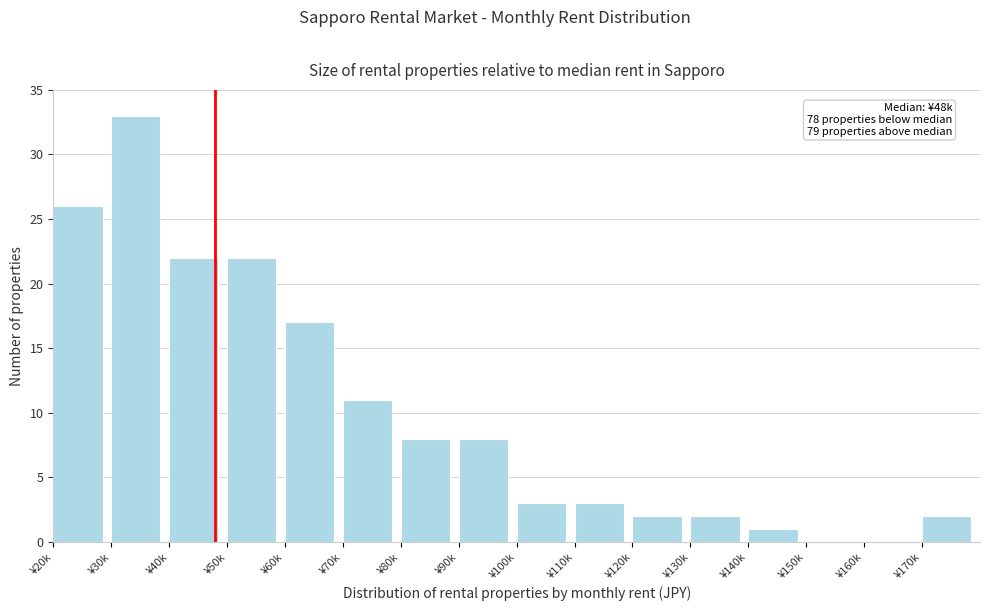

Reading right to left, list all the values displayed in this chart.

¥170k=2	¥160k=0	¥150k=0	¥140k=1	¥130k=2	¥120k=2	¥110k=3	¥100k=3	¥90k=8	¥80k=8	¥70k=11	¥60k=17	¥50k=22	¥40k=22	¥30k=33	¥20k=26